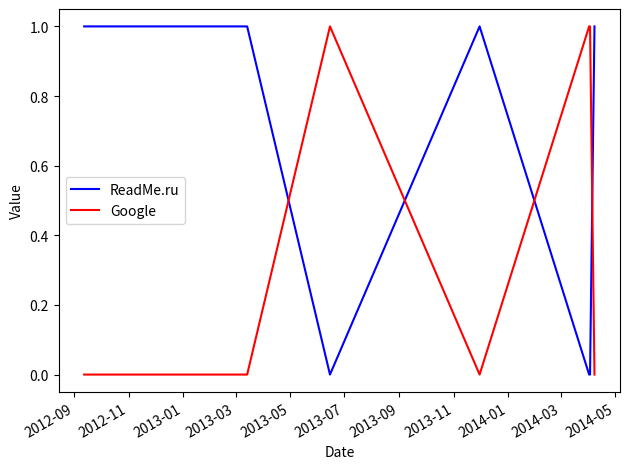

How many intersections are there between ReadMe.ru and Google?

4